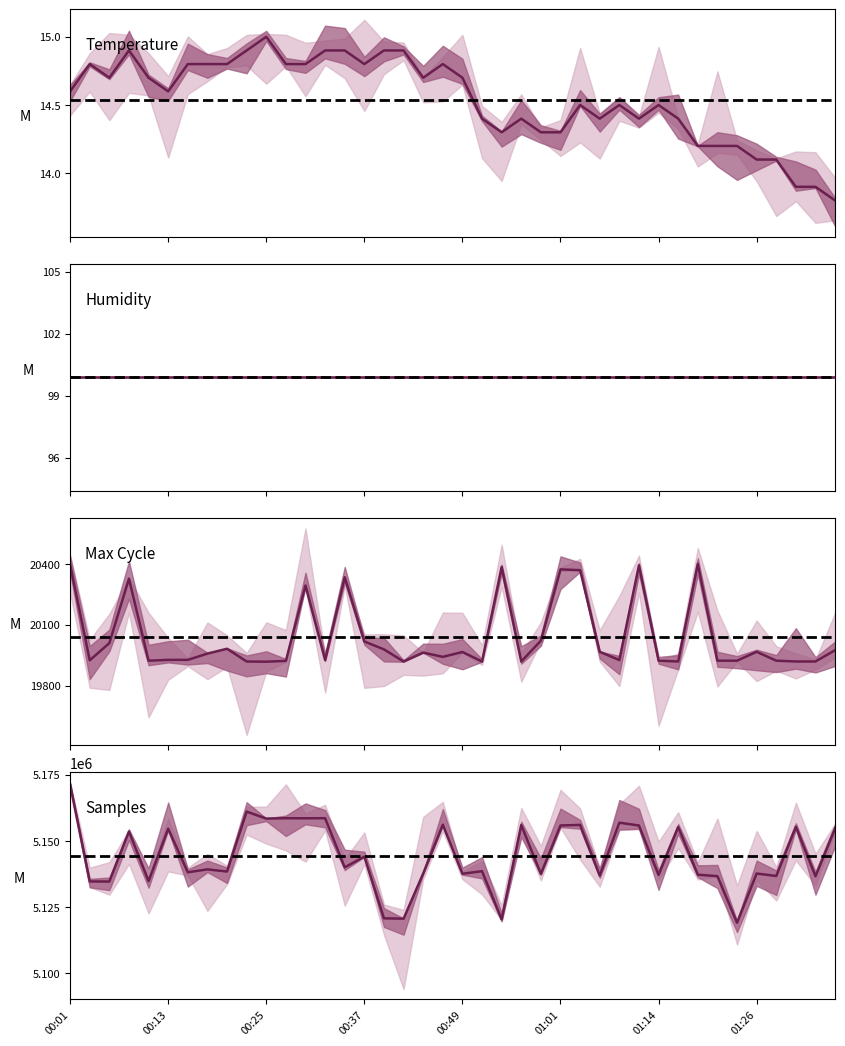

What is the average value of the Temp series?

14.5